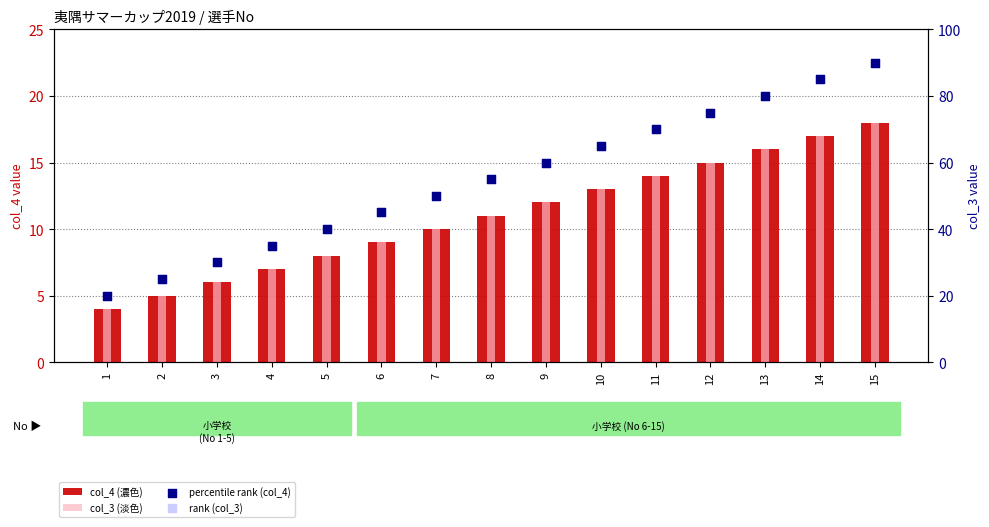

What are all the series names shown in the legend?

col_4 (濃色), col_3 (淡色), percentile rank (col_4), rank (col_3)